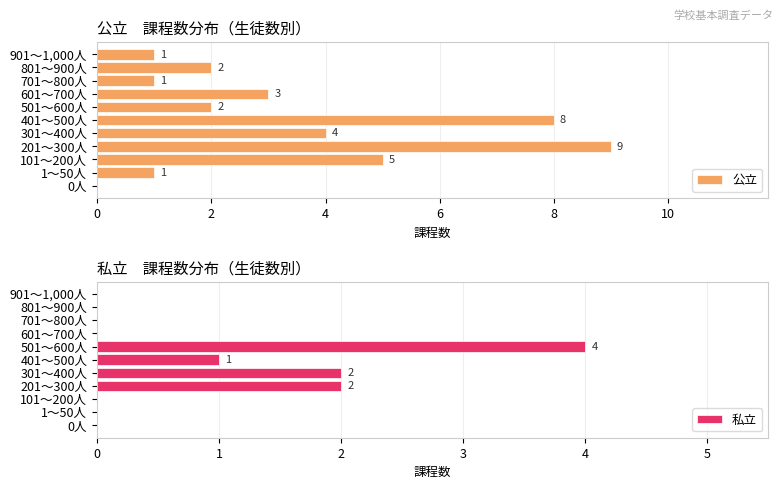

What is the sum of all 公立 values?

36